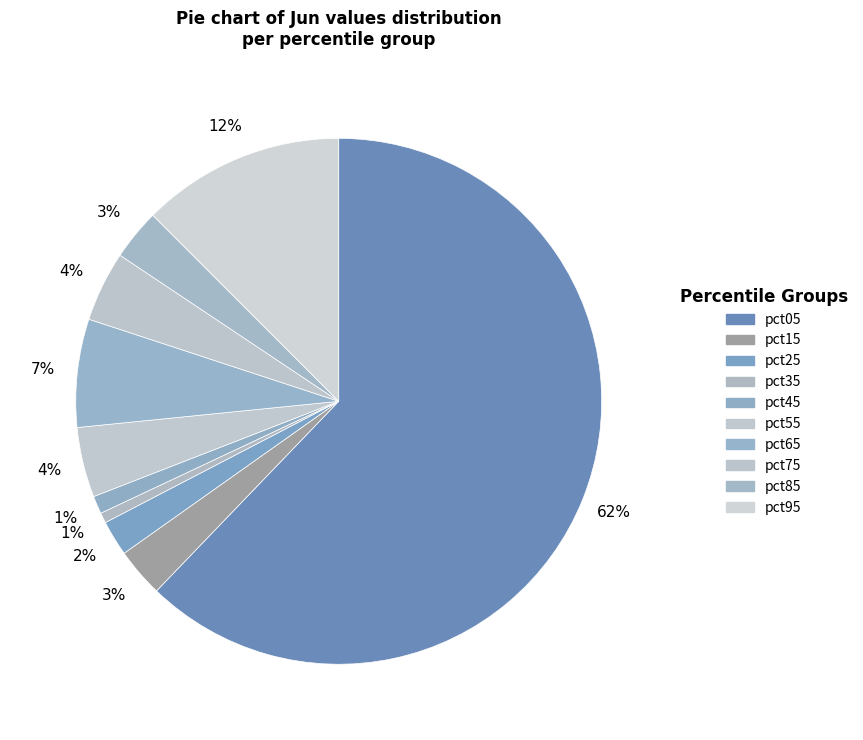

The pct65 slice represents 12% of the pie. True or false?

False